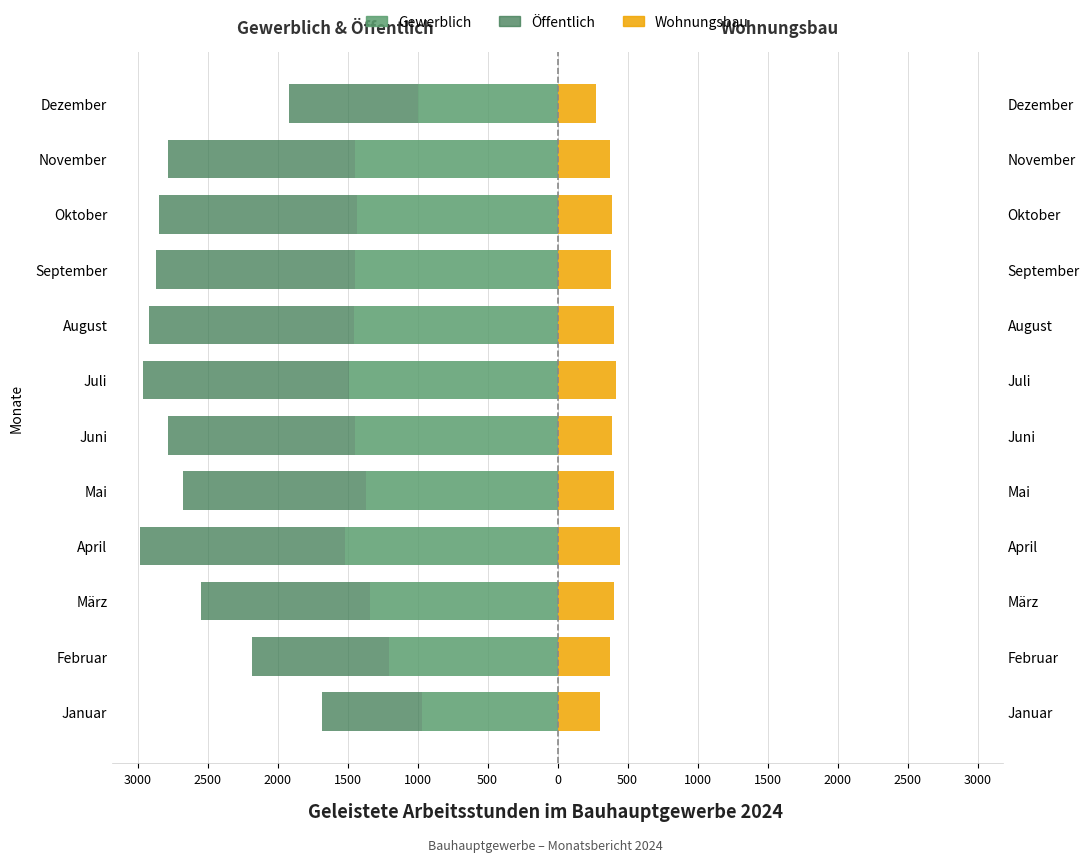

What is the average value of the Gewerblich series?

-1343